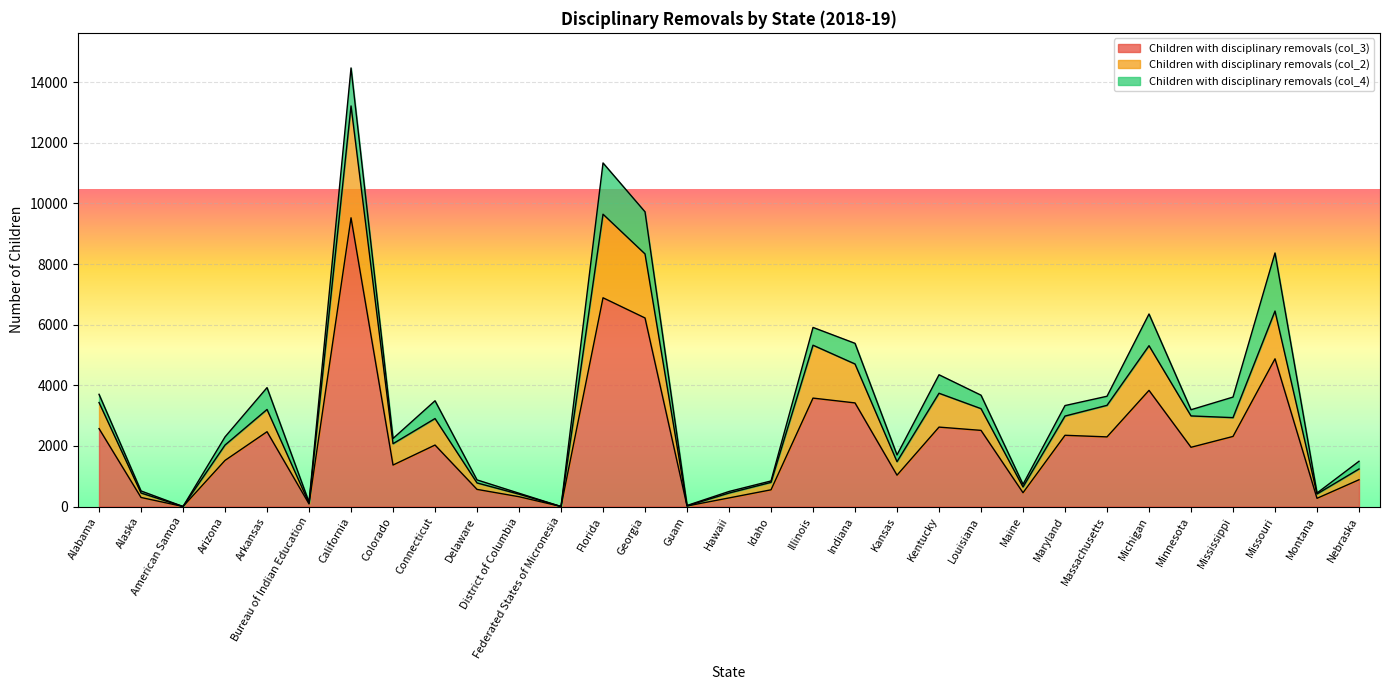

True or false: Children with disciplinary removals (col_3) and Children with disciplinary removals (col_2) cross at least once.

False